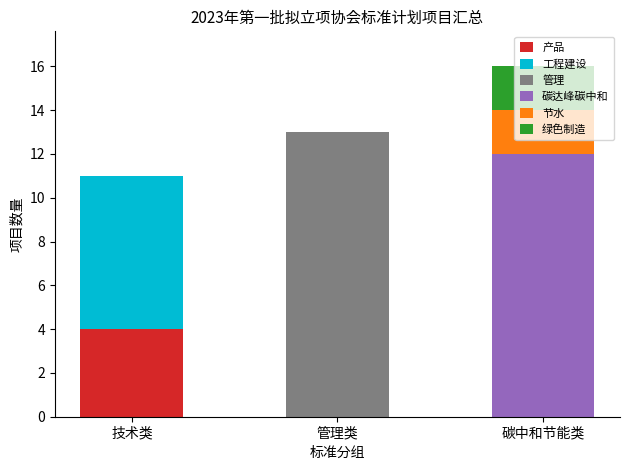

The value of 产品 at 技术类 is 4. True or false?

True